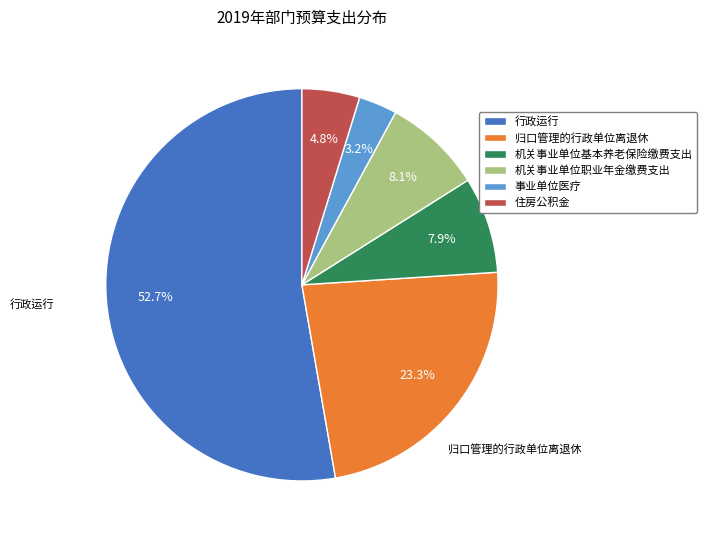

What portion of the pie excludes 归口管理的行政单位离退休?

76.7%